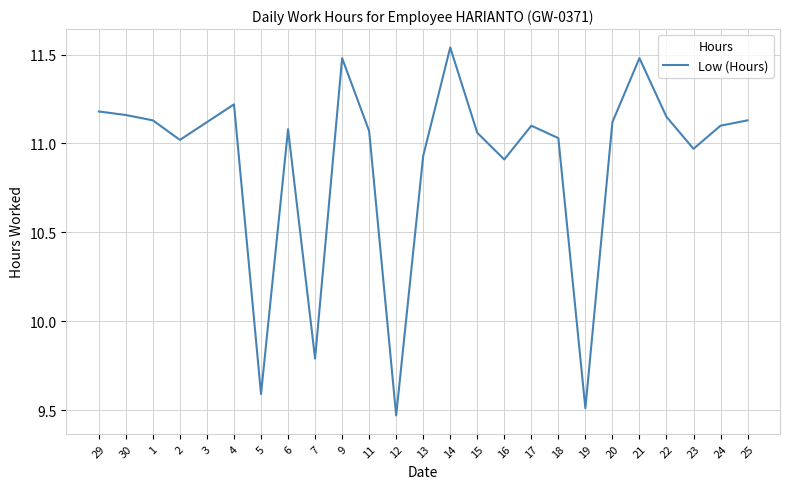

What is the sum of all values?

272.3